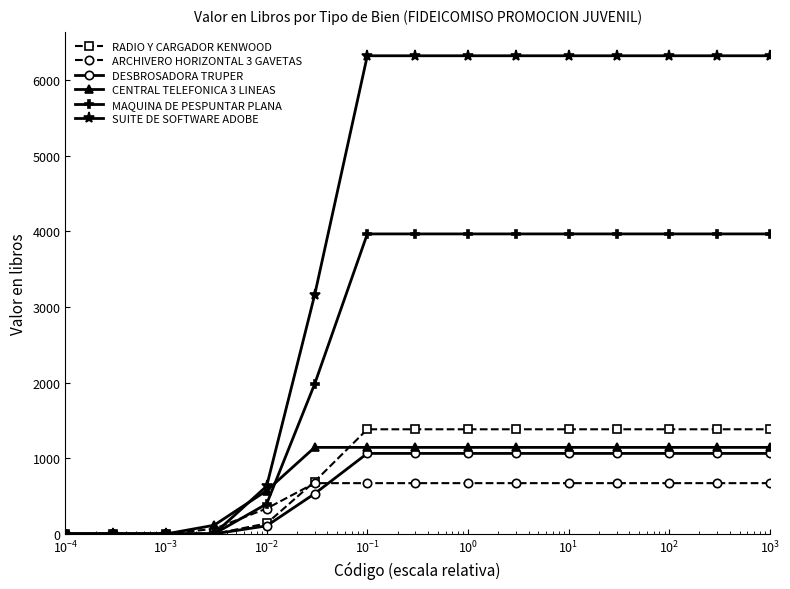

What is the greatest value displayed?

6318.7